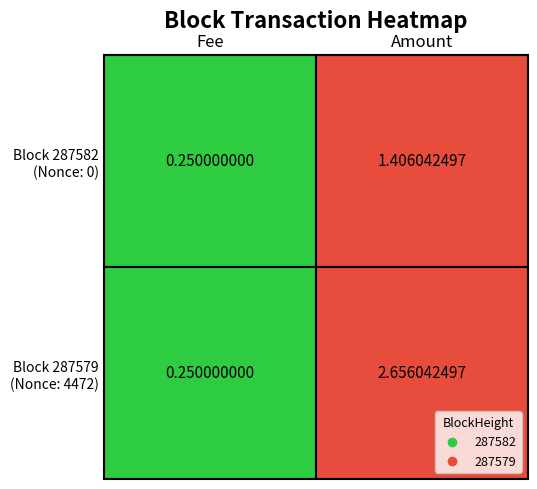

Rank the categories by 287579 value from lowest to highest.

0, 1